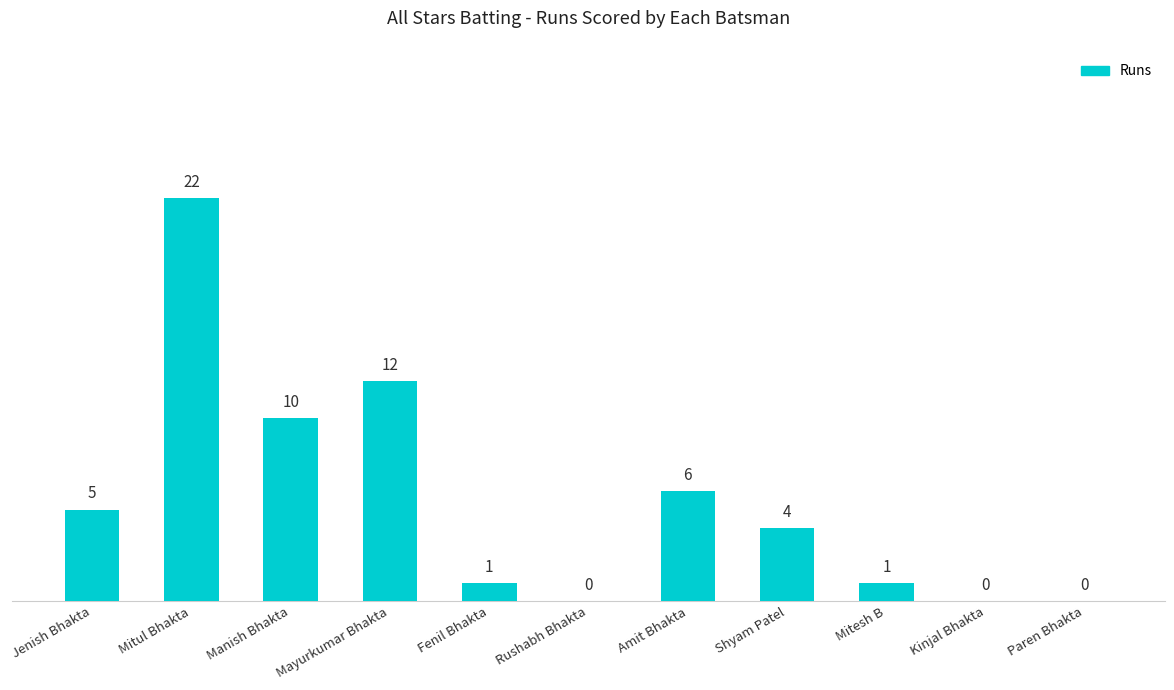

How many categories are shown in the chart?

11